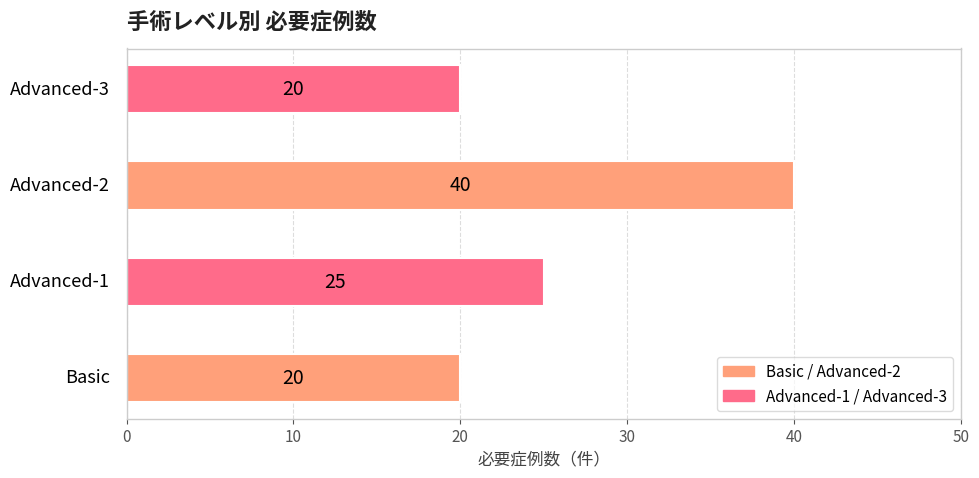

How many values are between 20 and 40?

4